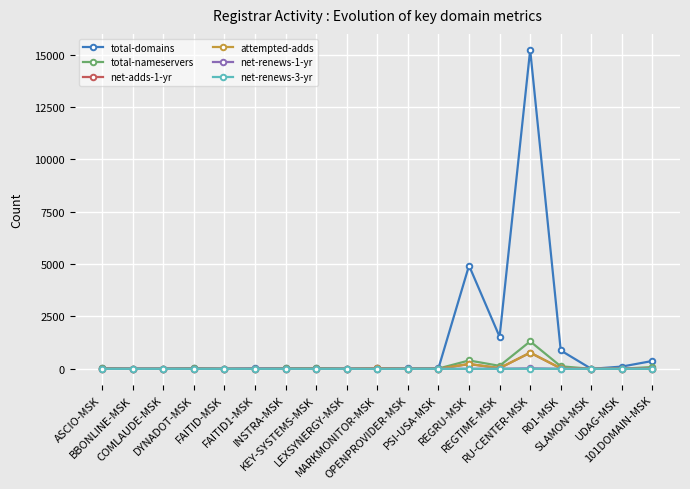

What is the greatest value displayed?

15229